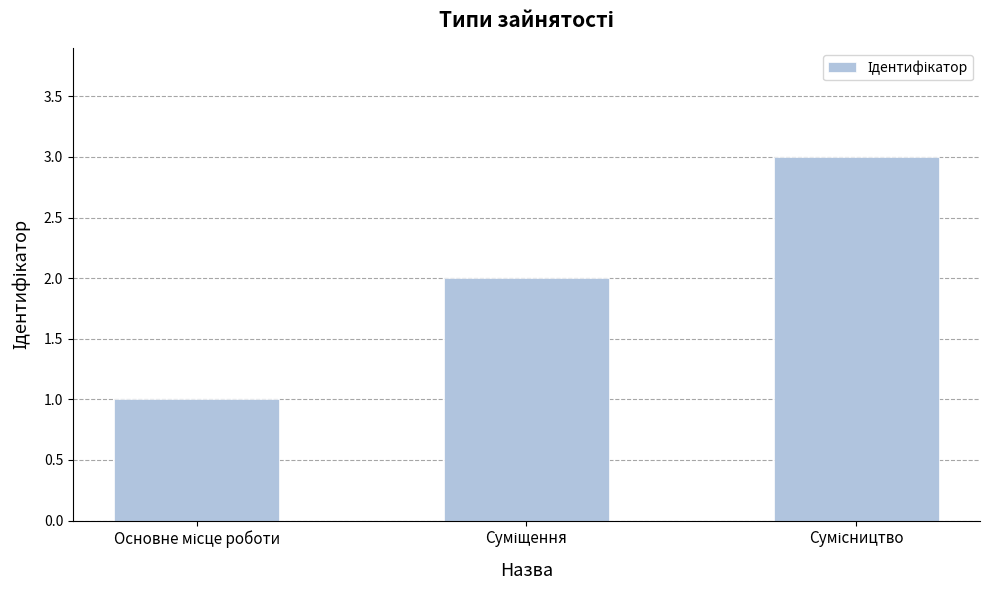

What is the maximum value shown in the chart?

3